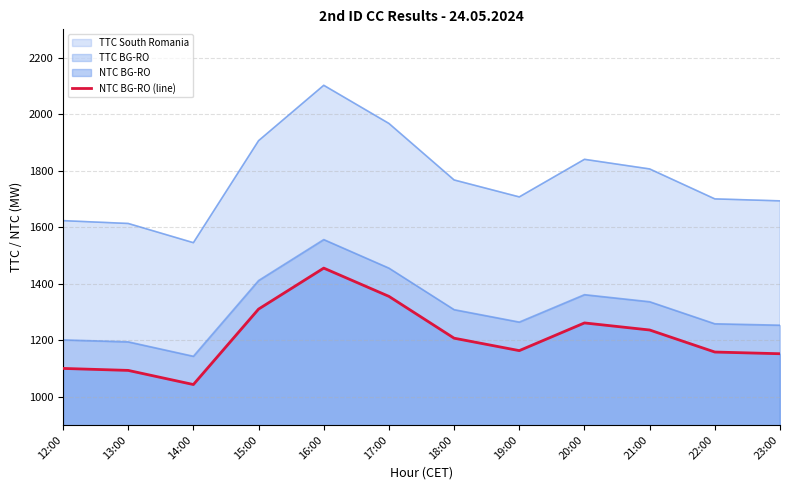

Which label corresponds to the smallest value in the chart?

14:00